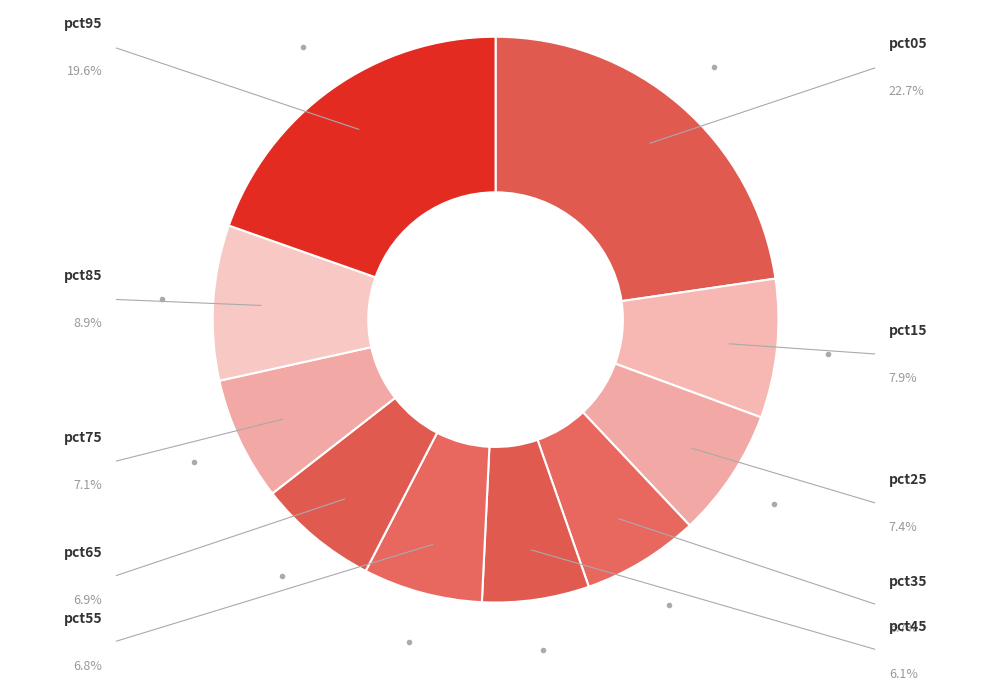

How many slices are in this pie chart?

10